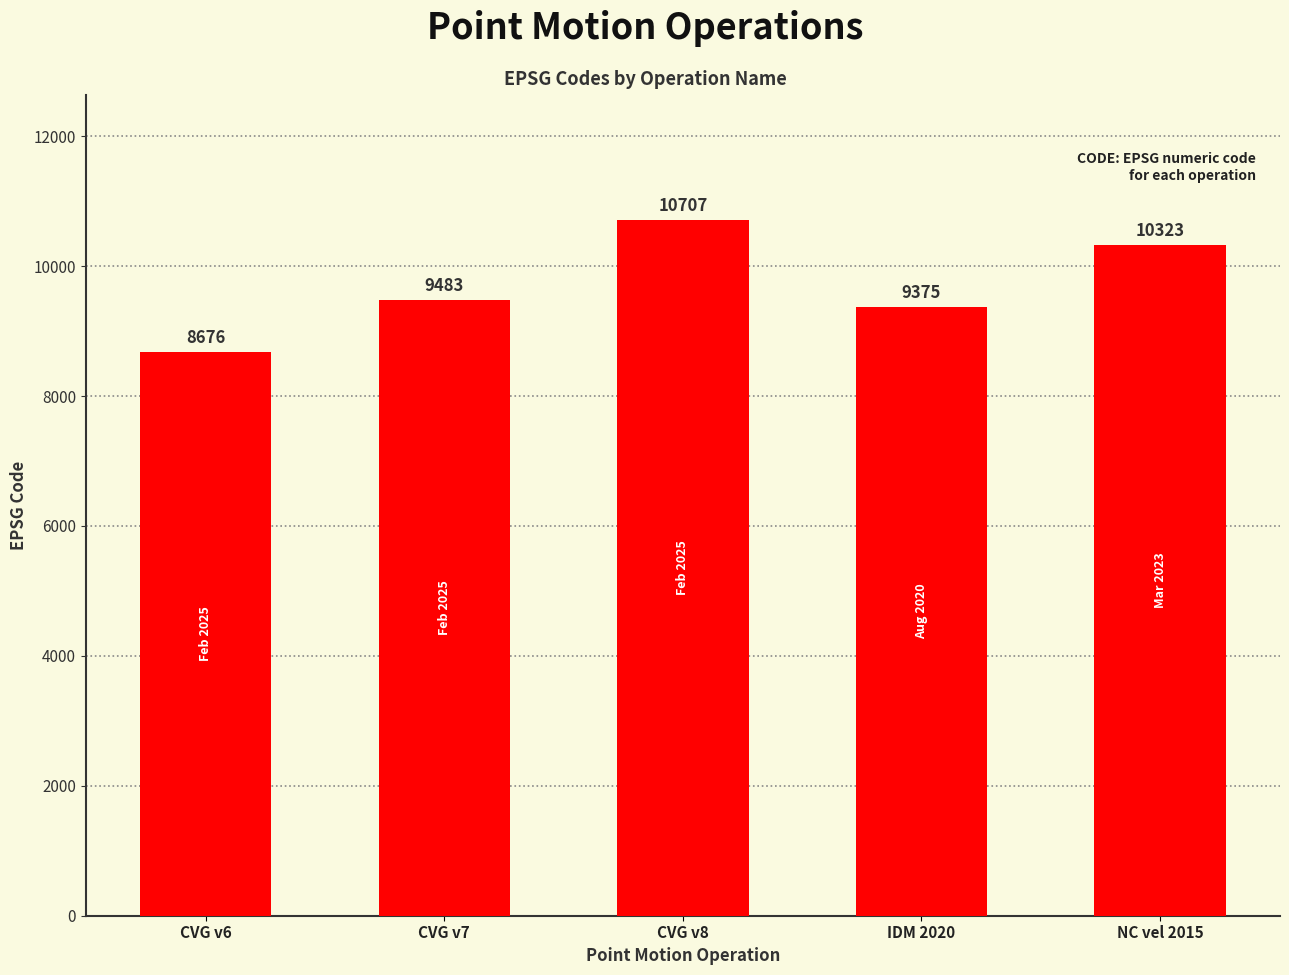

What is the label of the 1st bar from the left?

CVG v6